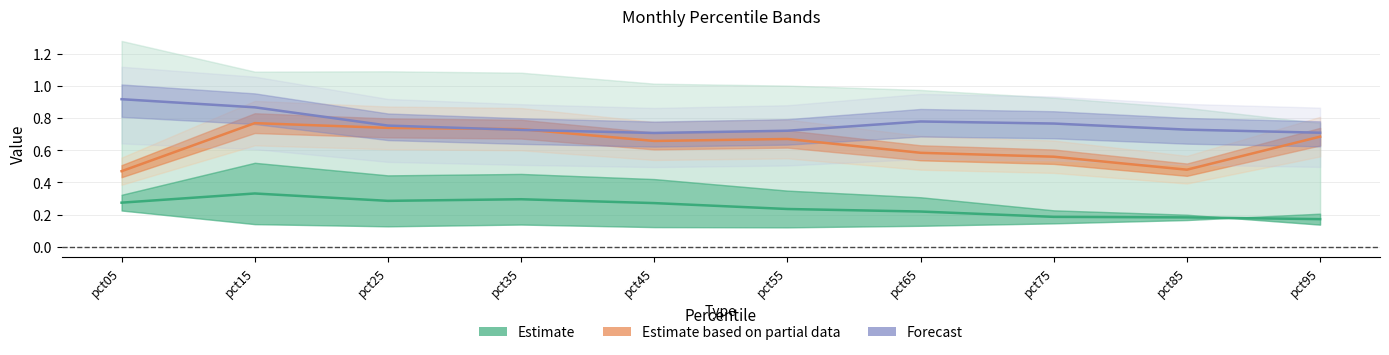

At how many categories does at least one series exceed 0?

10